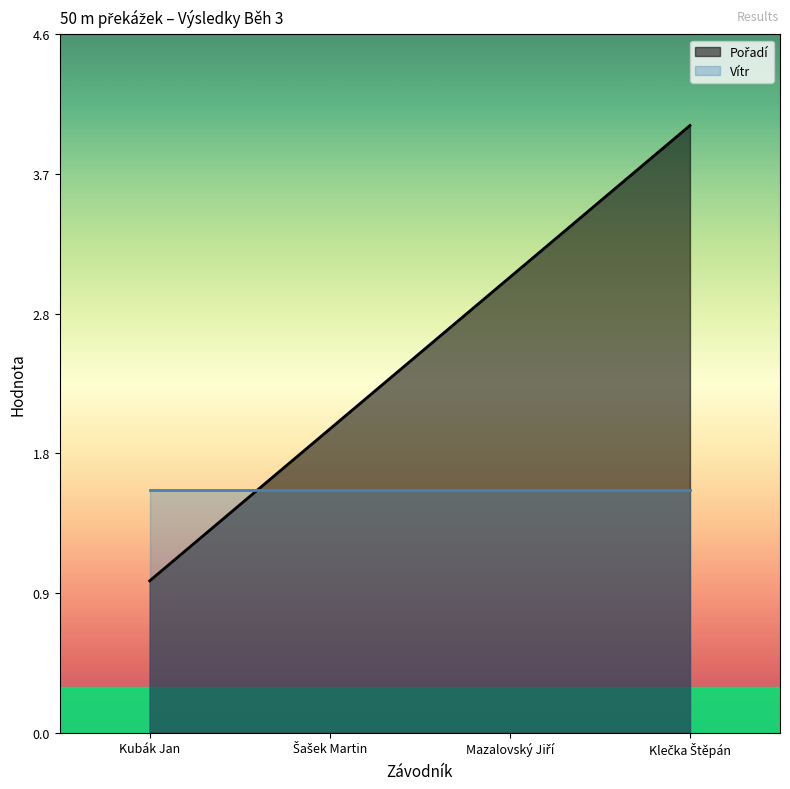

Reading left to right, extract all data points from this chart.

1	2	3	4